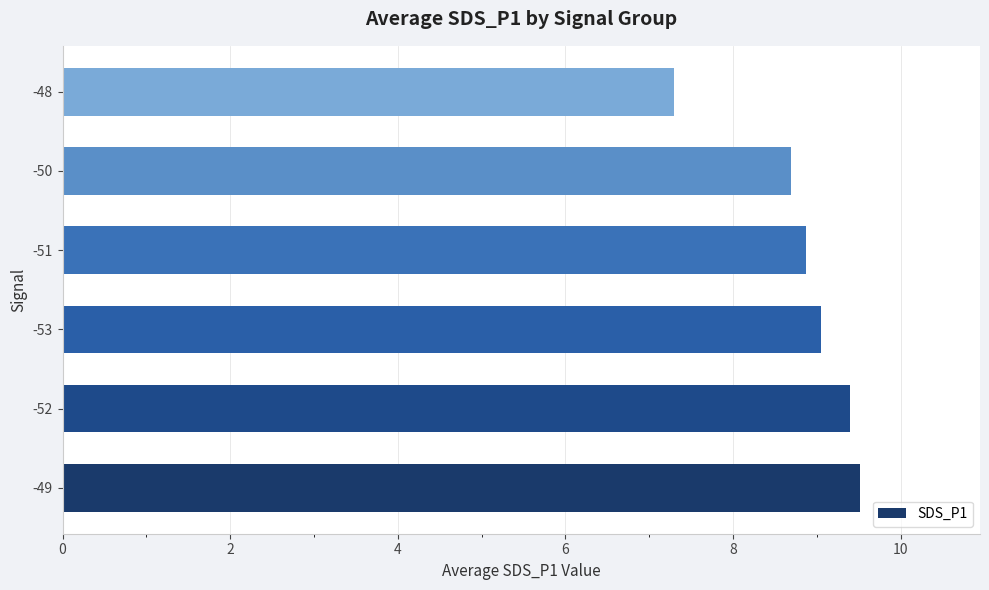

List the labels in order of value, smallest first.

-48, -50, -51, -53, -52, -49